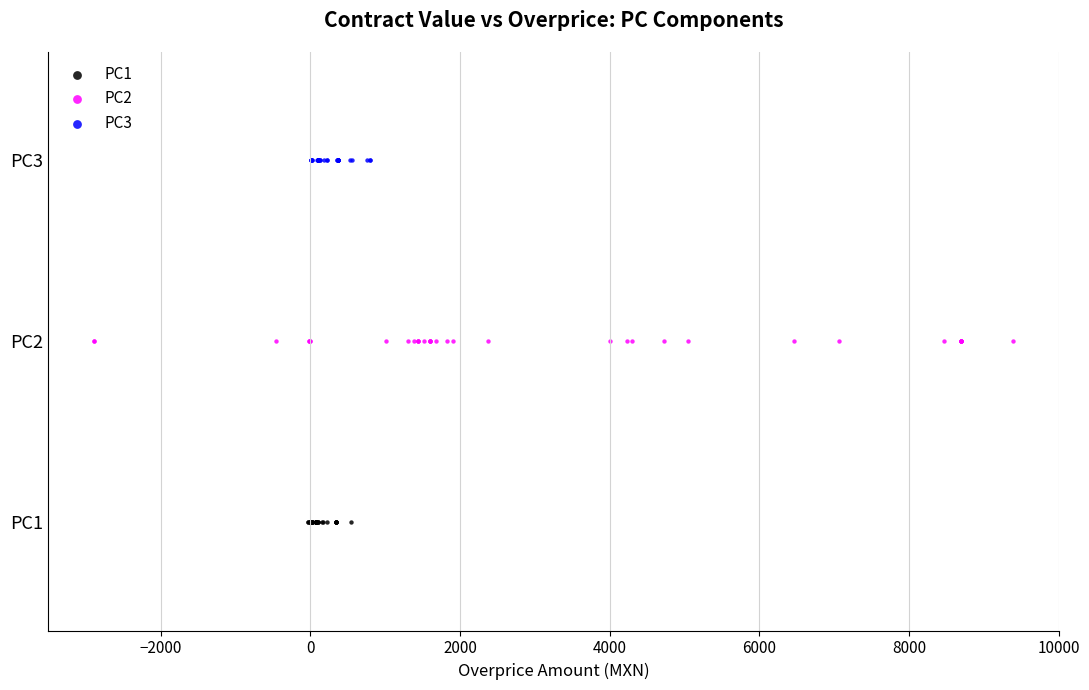

What are all the series names shown in the legend?

PC1, PC2, PC3